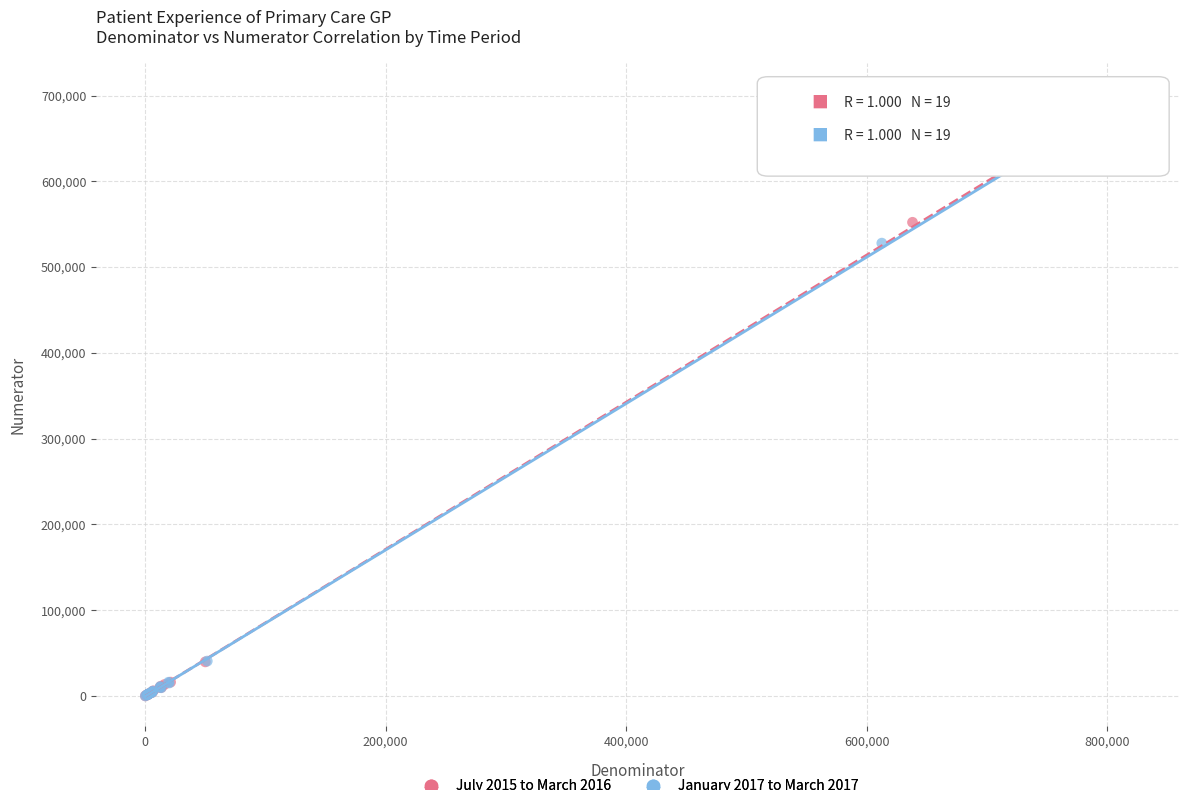

Which series has the largest Y range (max minus min)?

July 2015 to March 2016